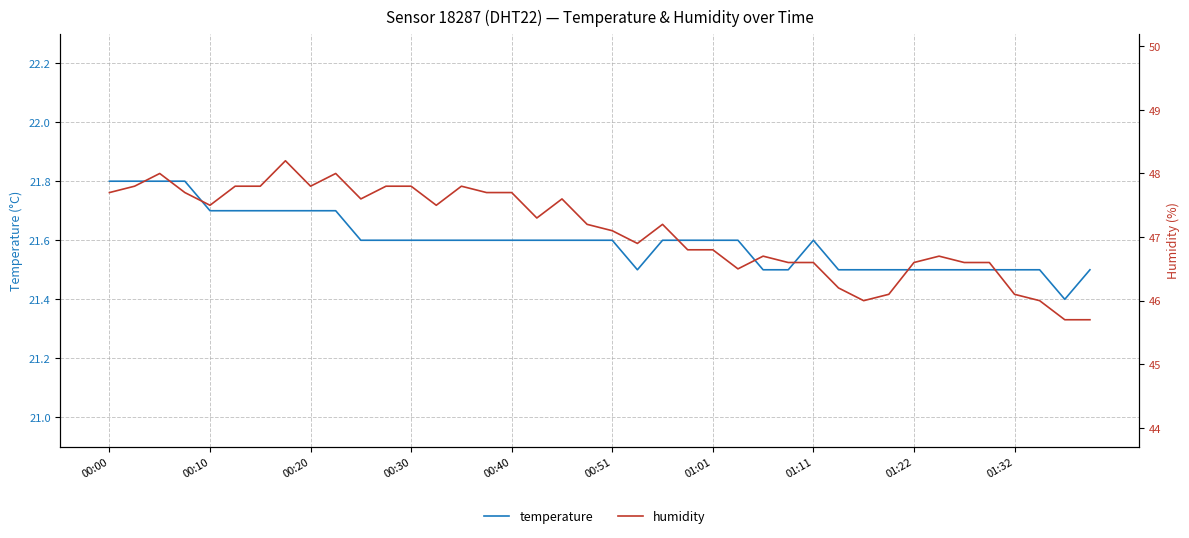

What is the maximum value shown in the chart?

48.2